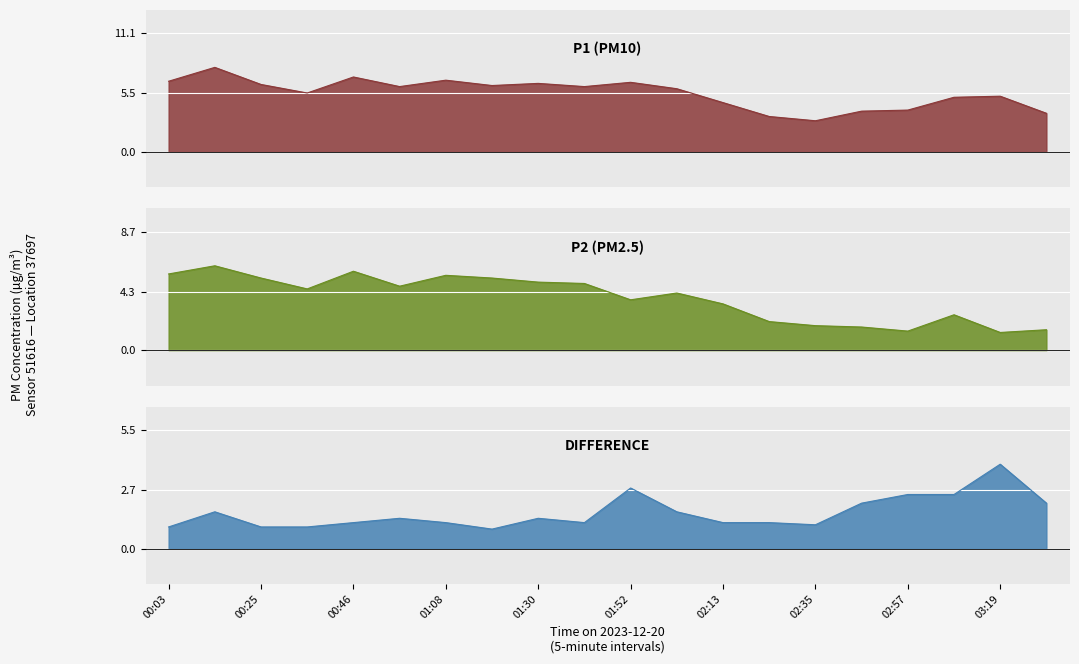

What is the approximate value of P2 at 01:52?

3.7